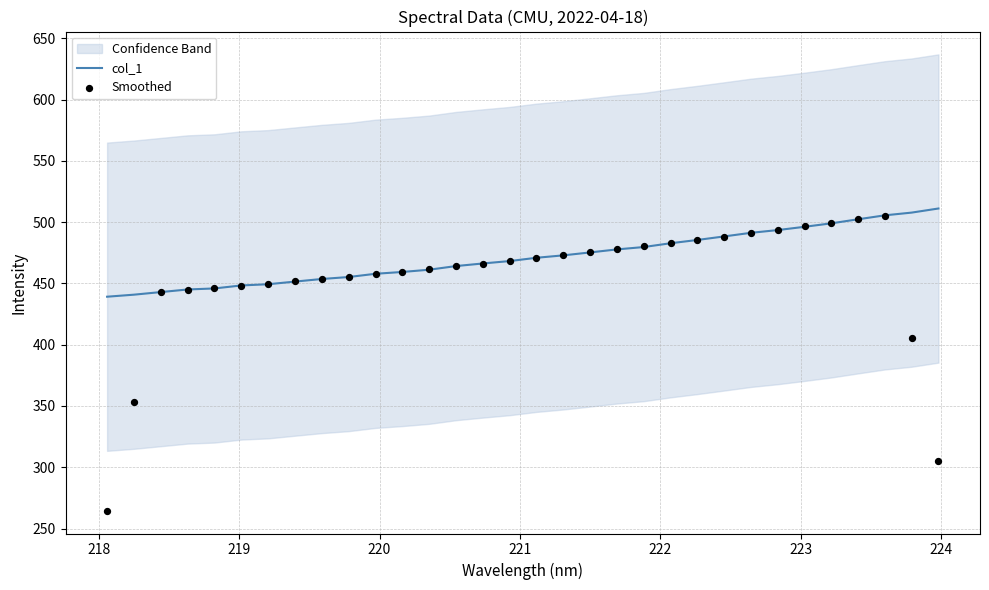

Which series contains the lowest Y value?

Smoothed